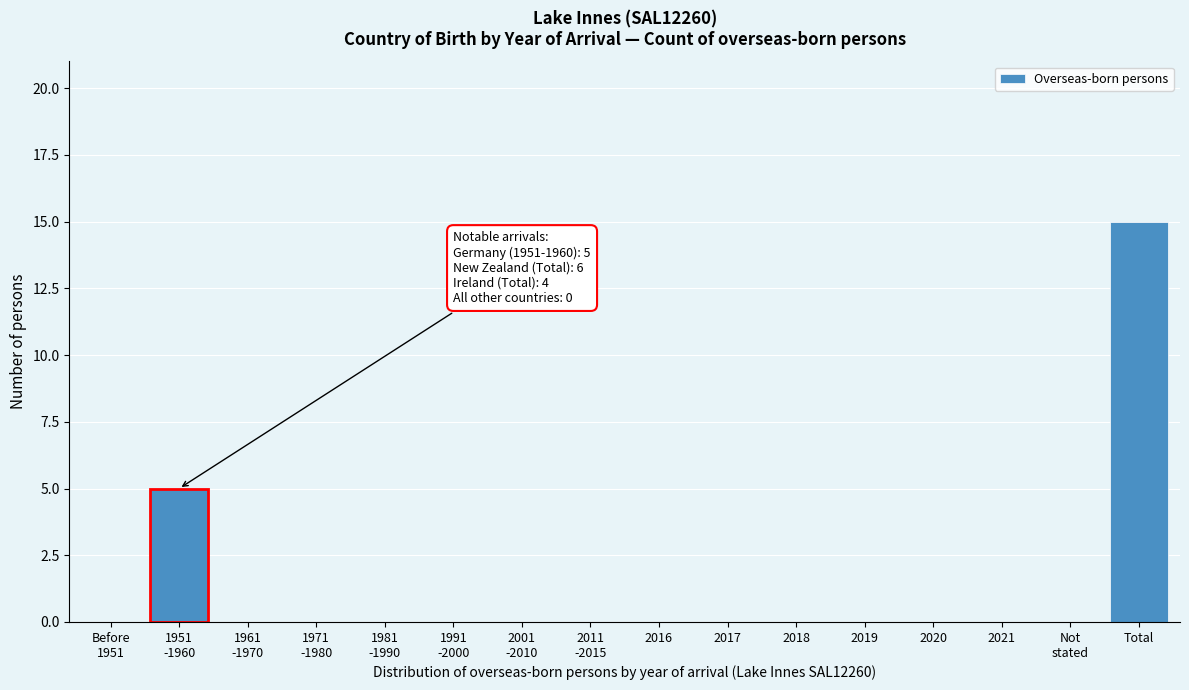

The value at 2016 is 6. True or false?

False